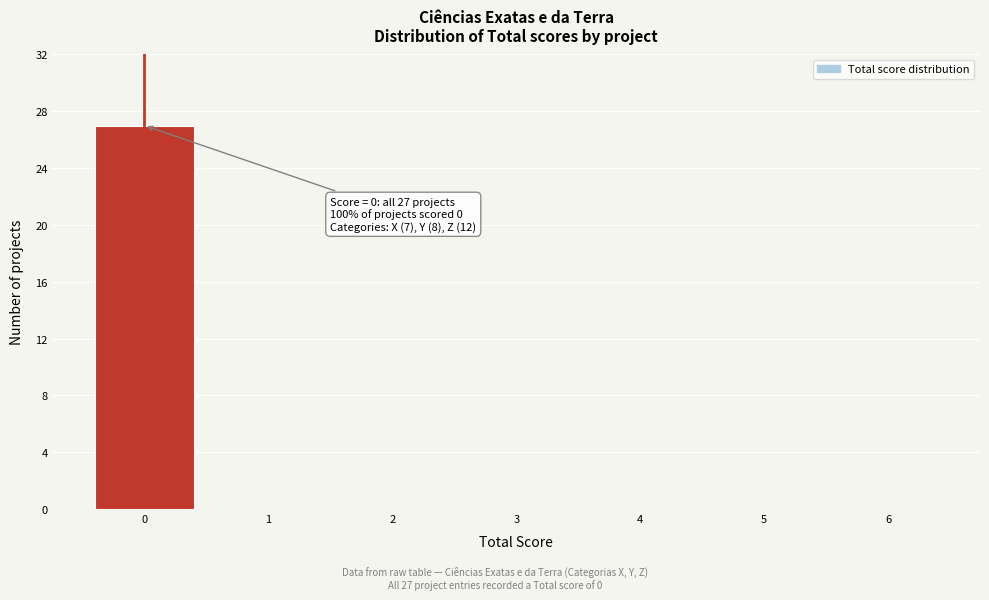

Which range on the x-axis has the tallest bar?

-0.5 to 0.5